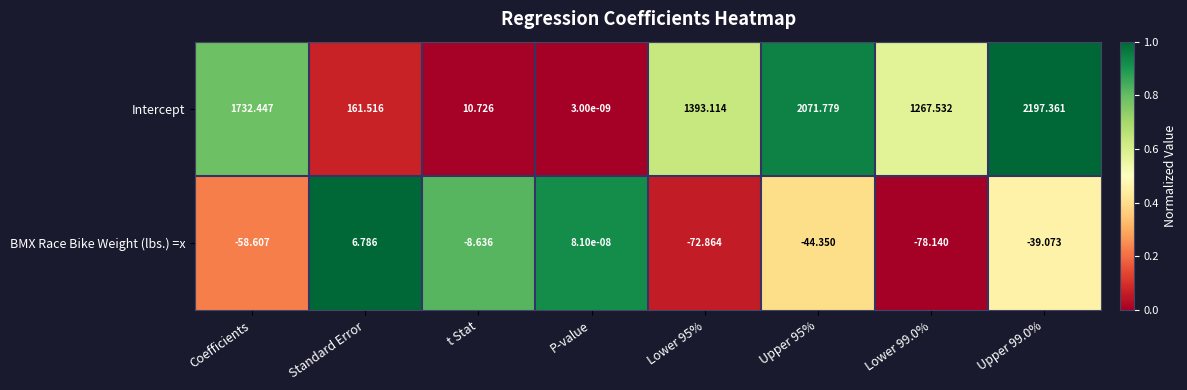

At which label does Intercept first exceed 1393?

Coefficients